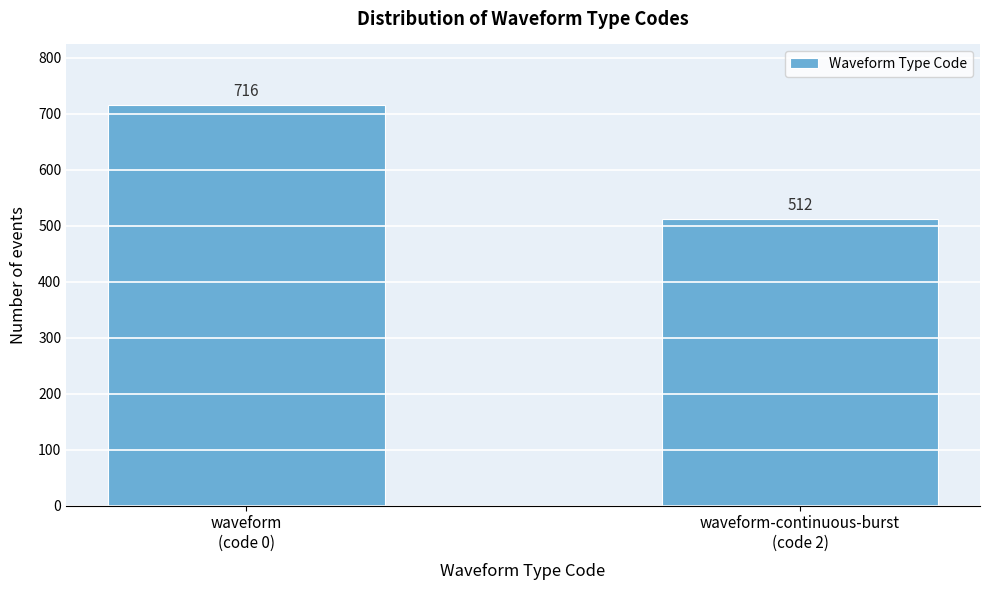

What is the sum of all values?

1228